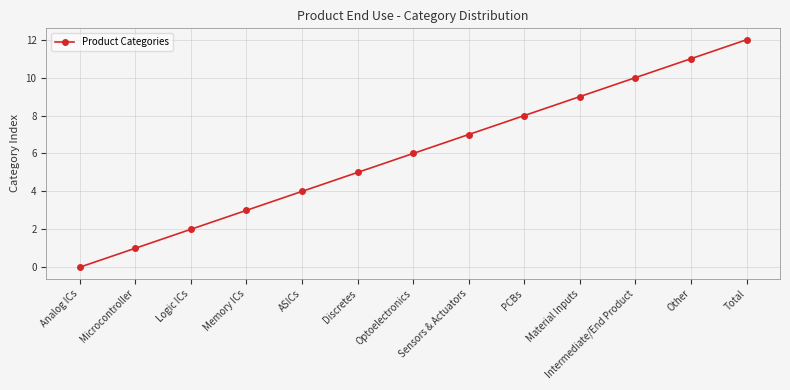

List the labels in order of value, largest first.

Total, Other, Intermediate/End Product, Material Inputs, PCBs, Sensors & Actuators, Optoelectronics, Discretes, ASICs, Memory ICs, Logic ICs, Microcontroller, Analog ICs